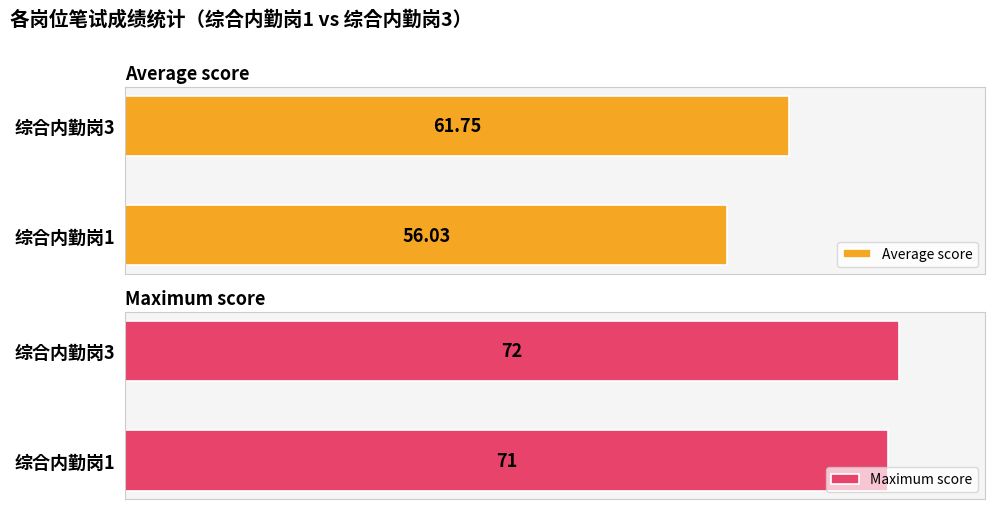

What is the value of the Average score bar at the 1st from the left?

56.0